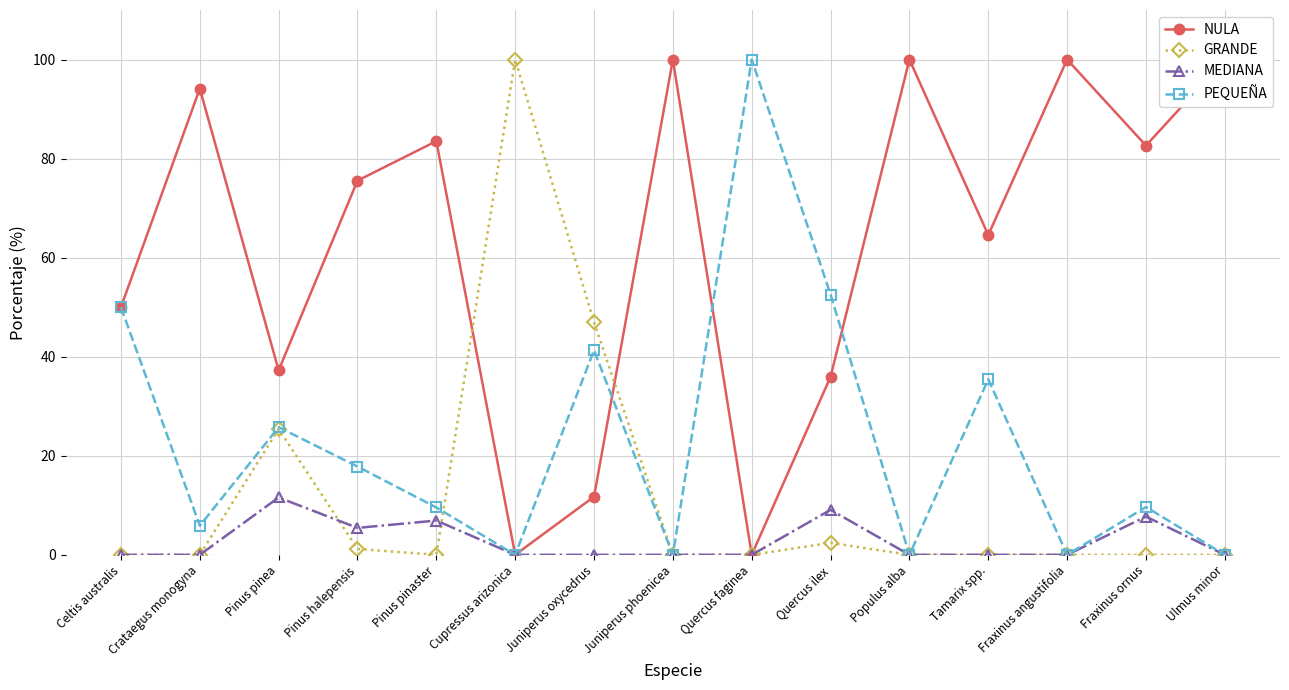

Does the chart have visible grid lines?

Yes